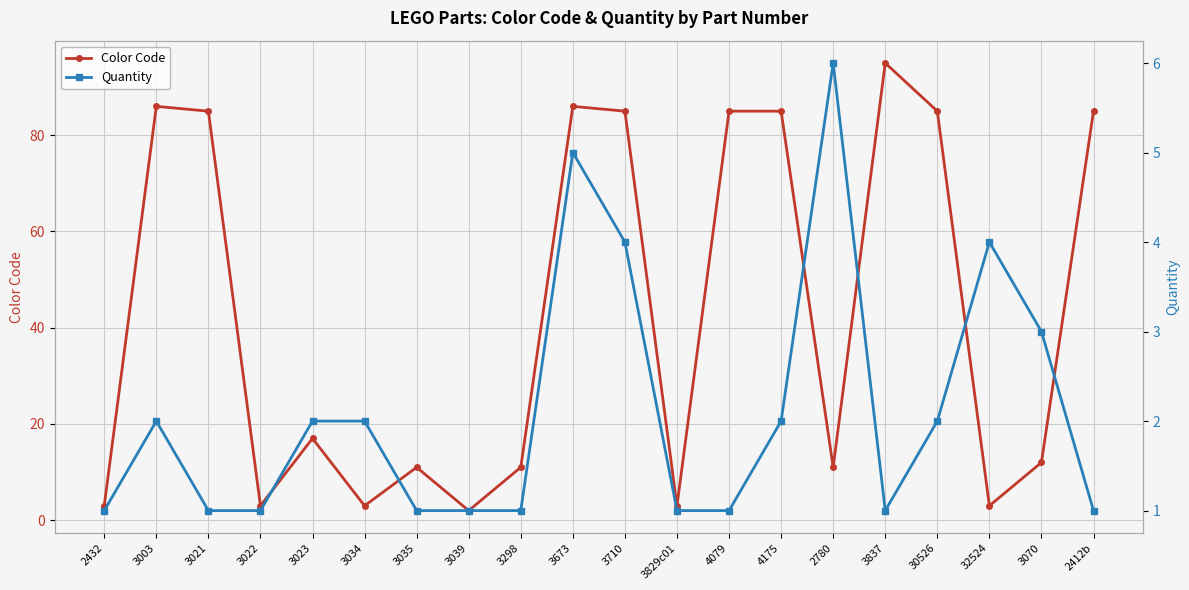

What is the difference between the Quantity values at 3034 and 3070?

1